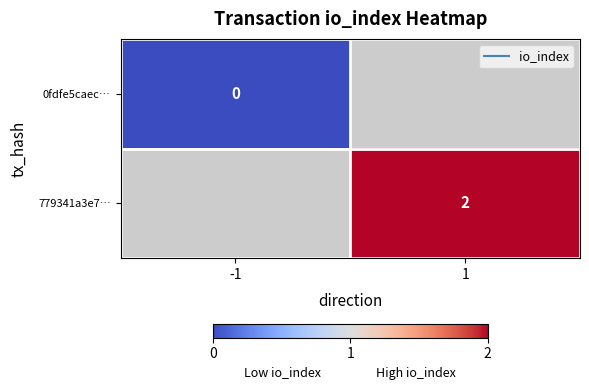

The value of 779341a3e7… at 1 is 2.0. True or false?

True